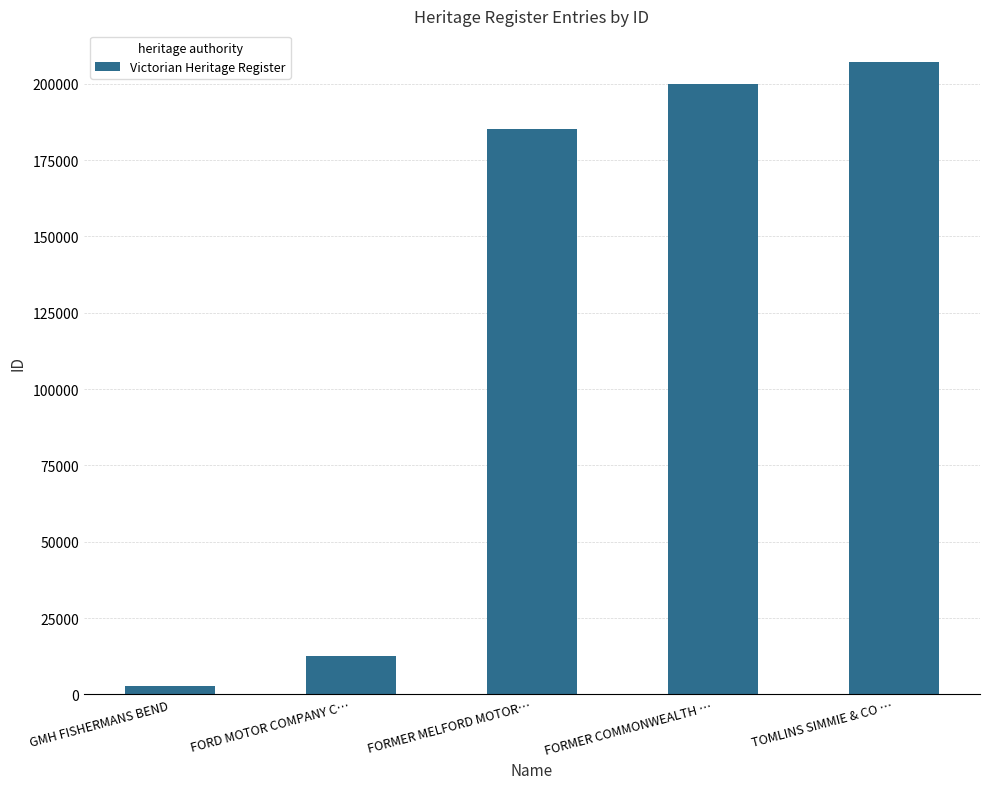

What is the average value?

121566